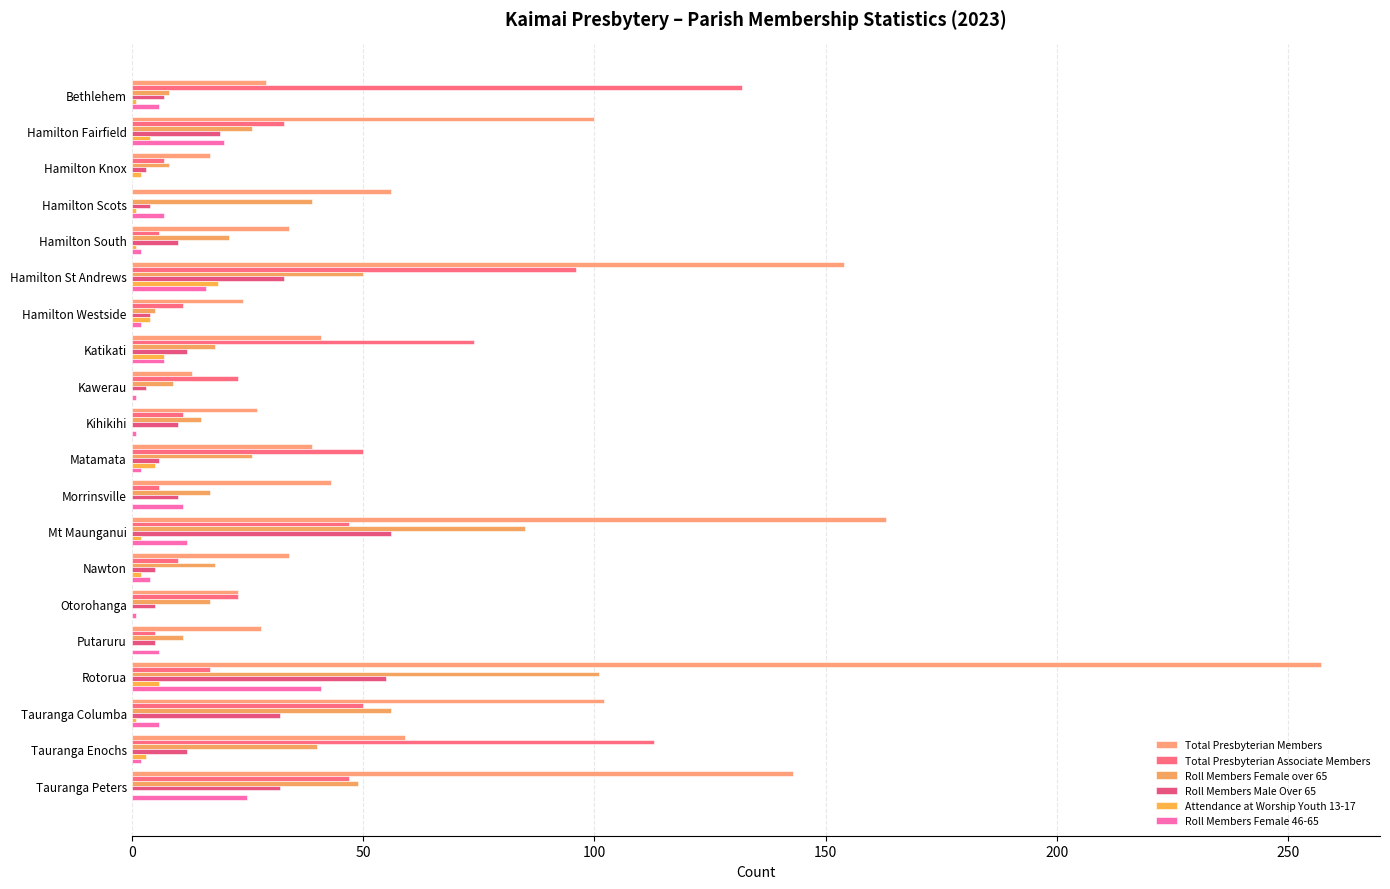

What are all the series names shown in the legend?

Total Presbyterian Members, Total Presbyterian Associate Members, Roll Members Female over 65, Roll Members Male Over 65, Attendance at Worship Youth 13-17, Roll Members Female 46-65